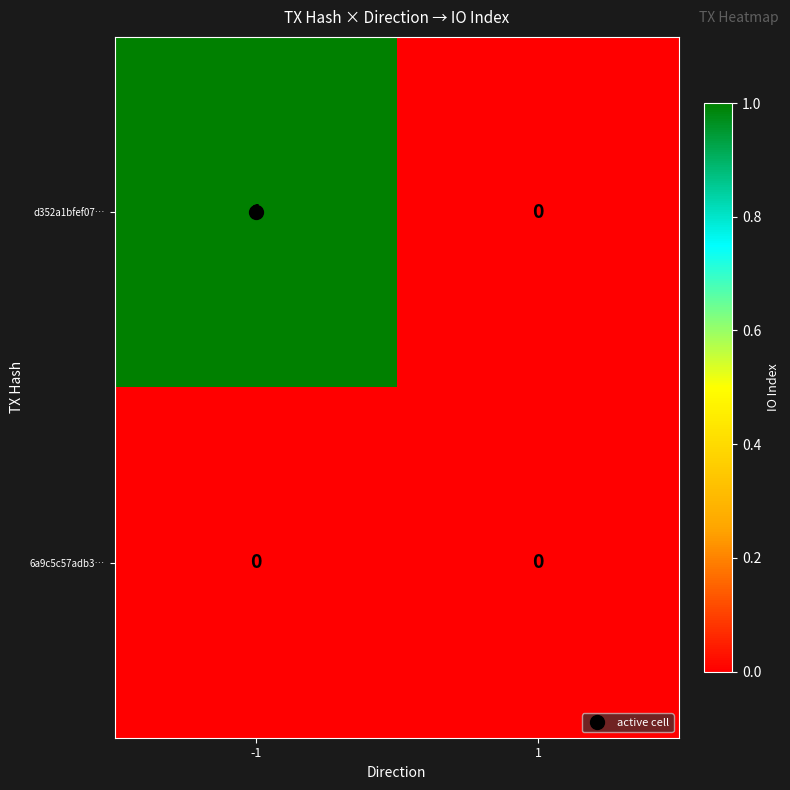

At which category is the sum across all series the highest?

-1